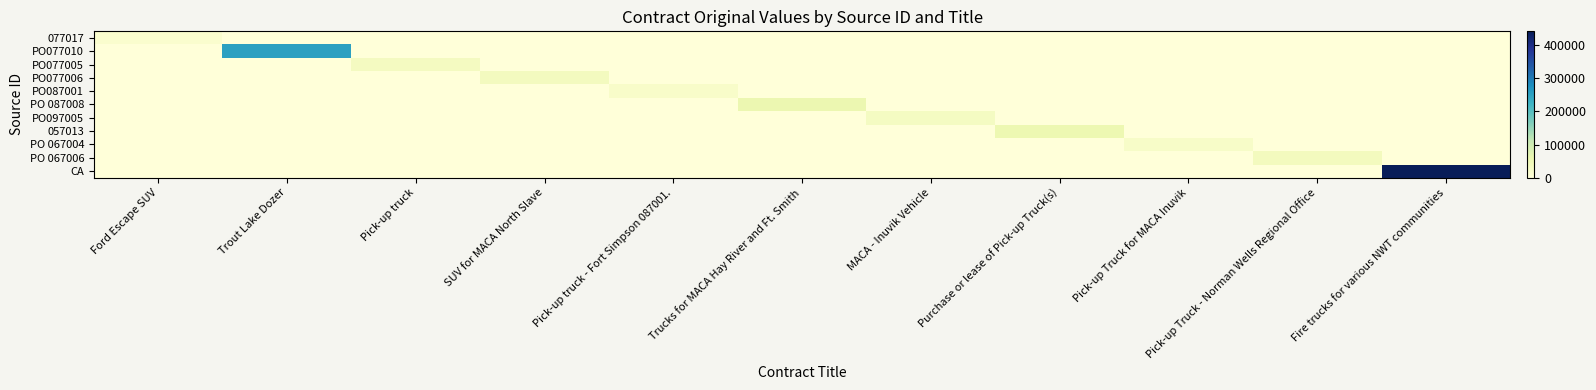

How many data points does each series have?

11